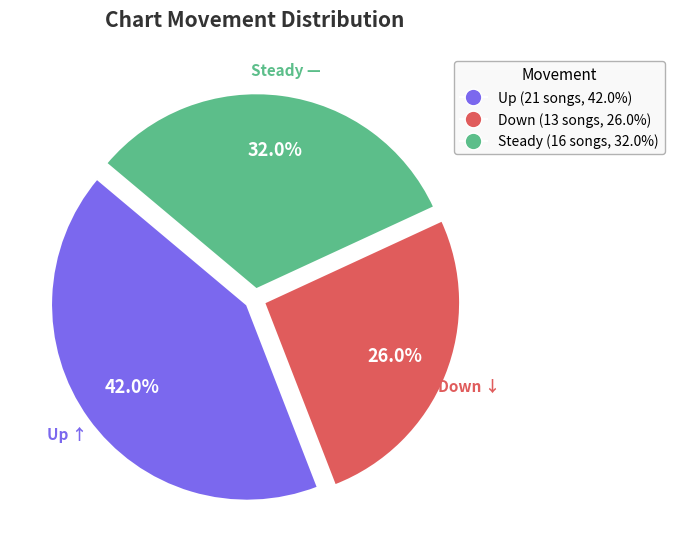

Is there any slice that represents more than half of the pie?

No